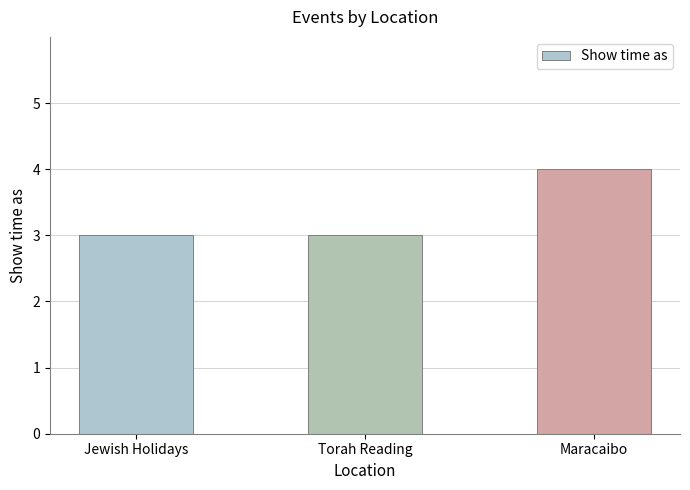

Which label corresponds to the largest value in the chart?

Maracaibo